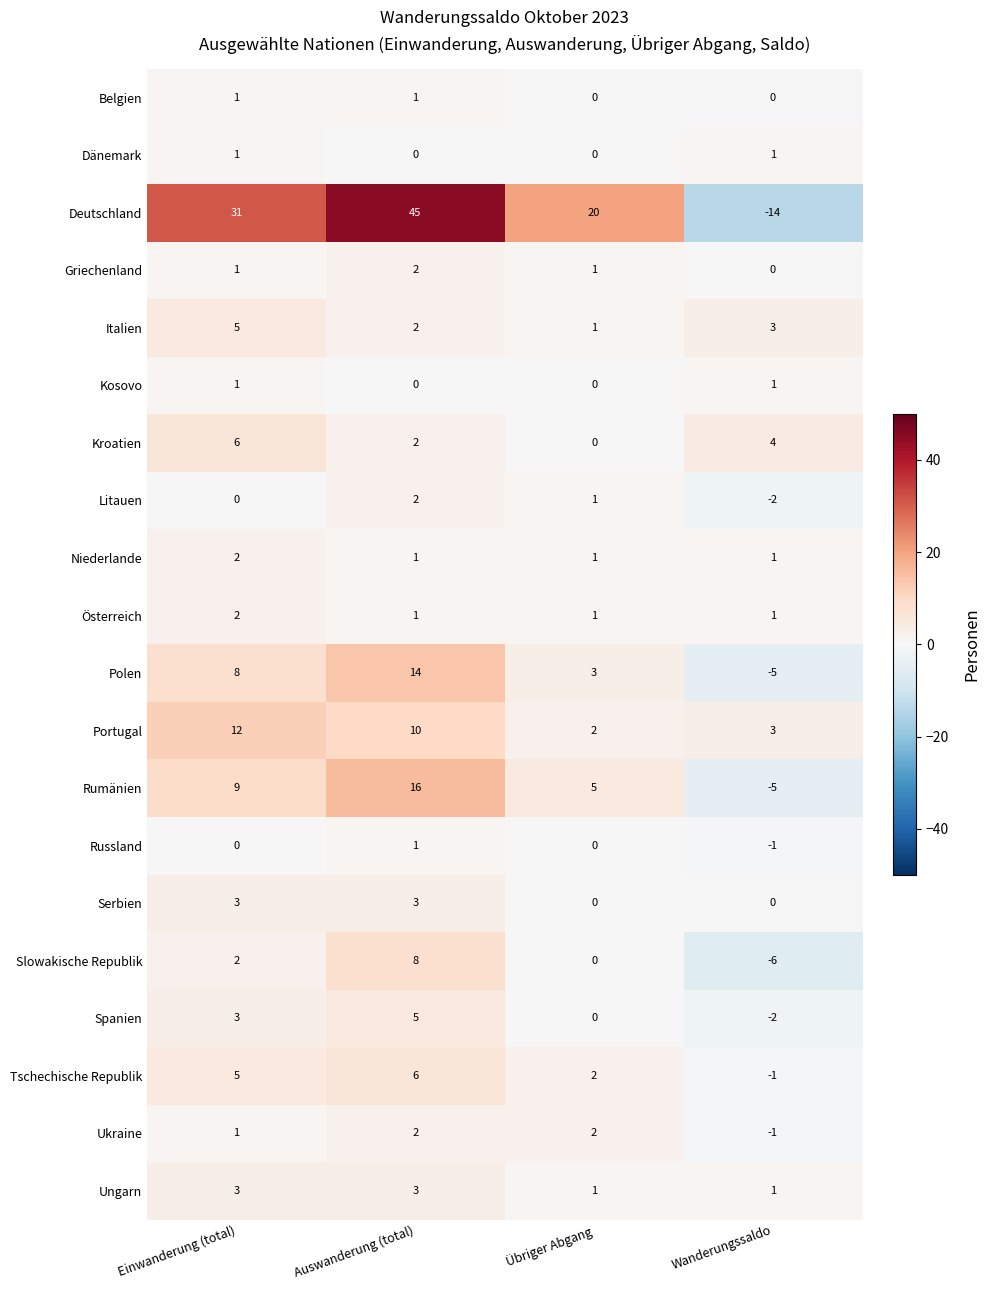

What is the maximum value for Deutschland?

45